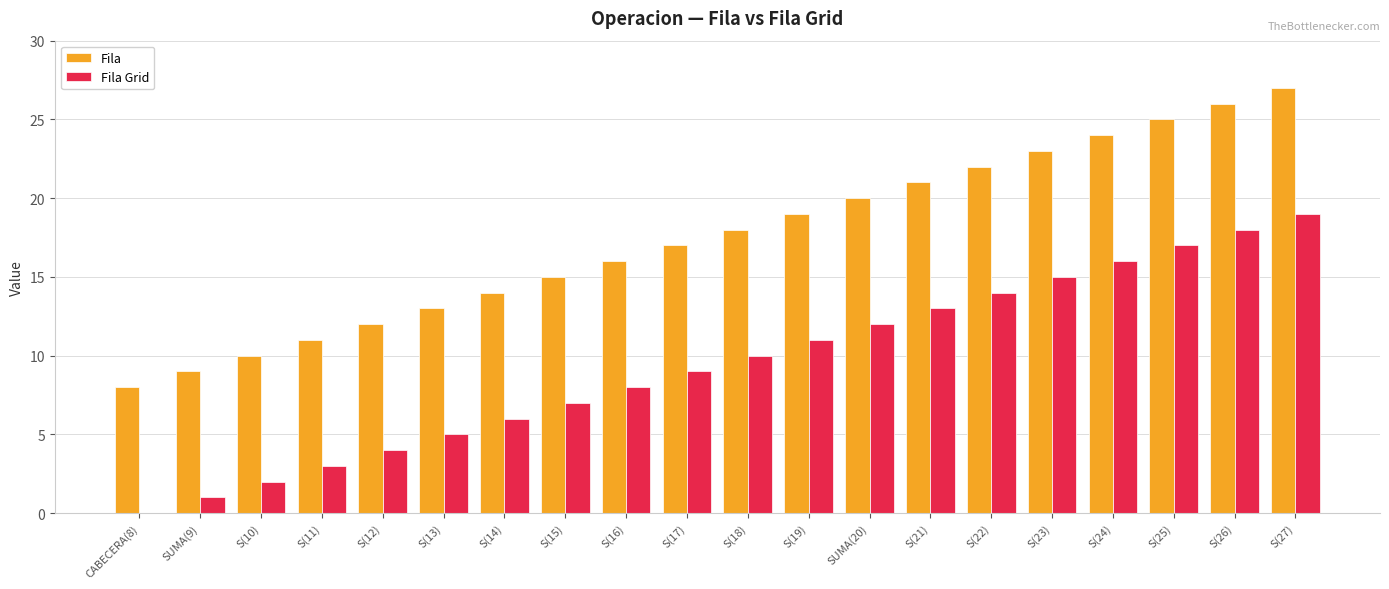

The Fila Grid series shows 20 at SUMA(20). True or false?

False